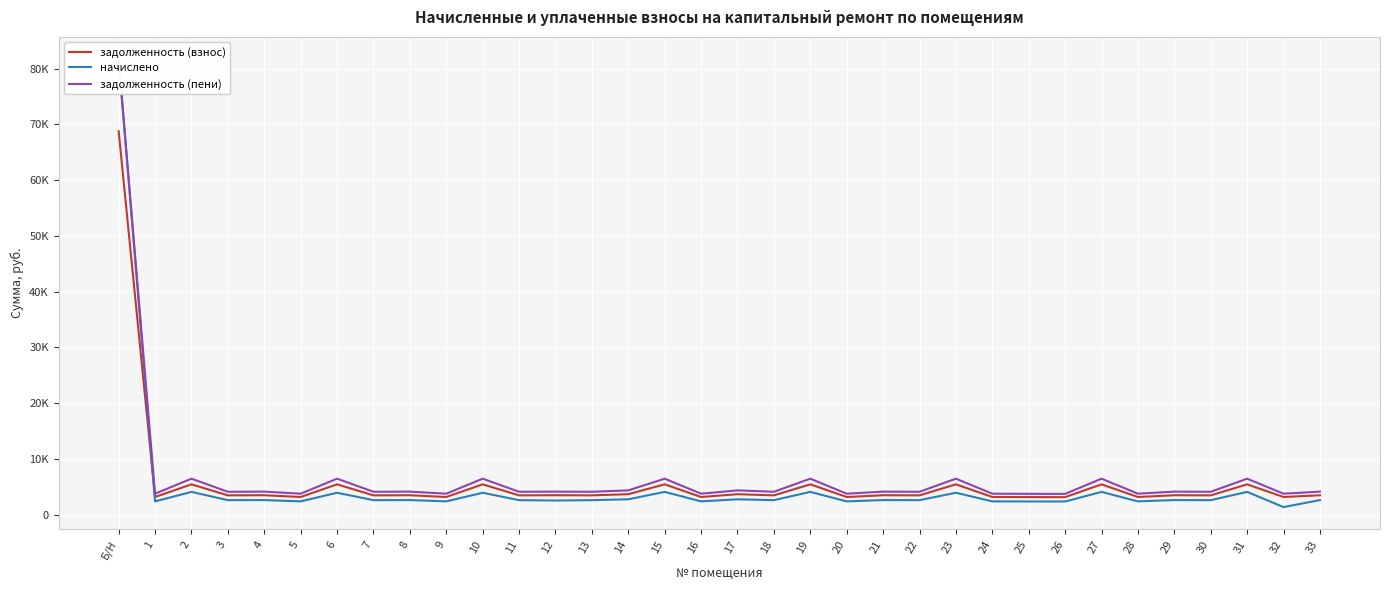

True or false: начислено has more than 0 interior local peaks.

True